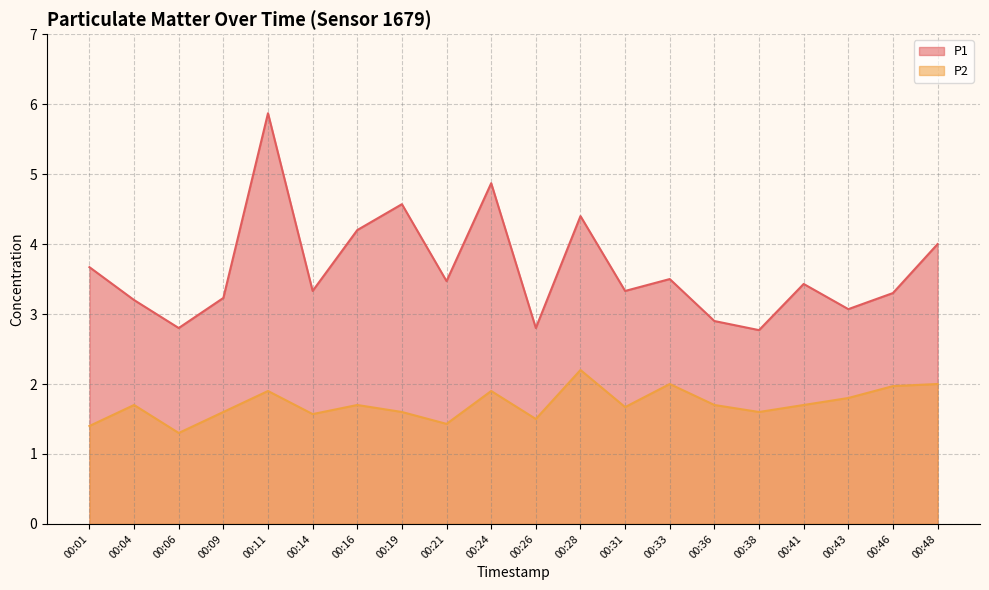

Between 00:31 and 00:33, which series saw the biggest shift?

P2